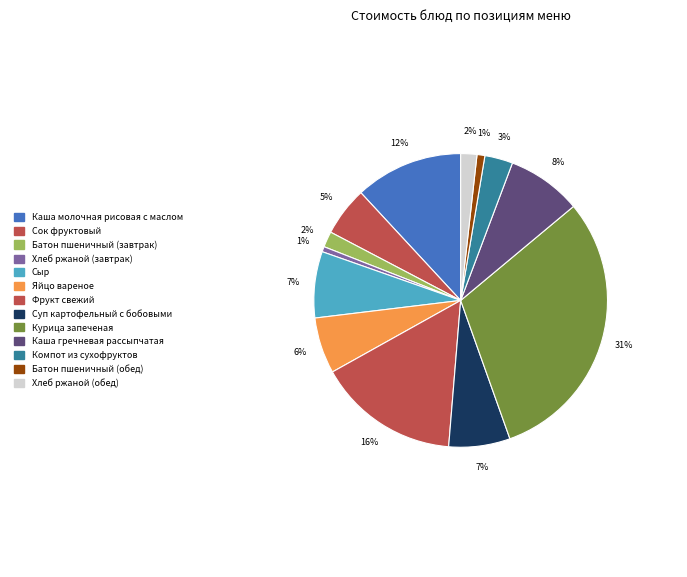

Is there a majority slice in this chart?

No